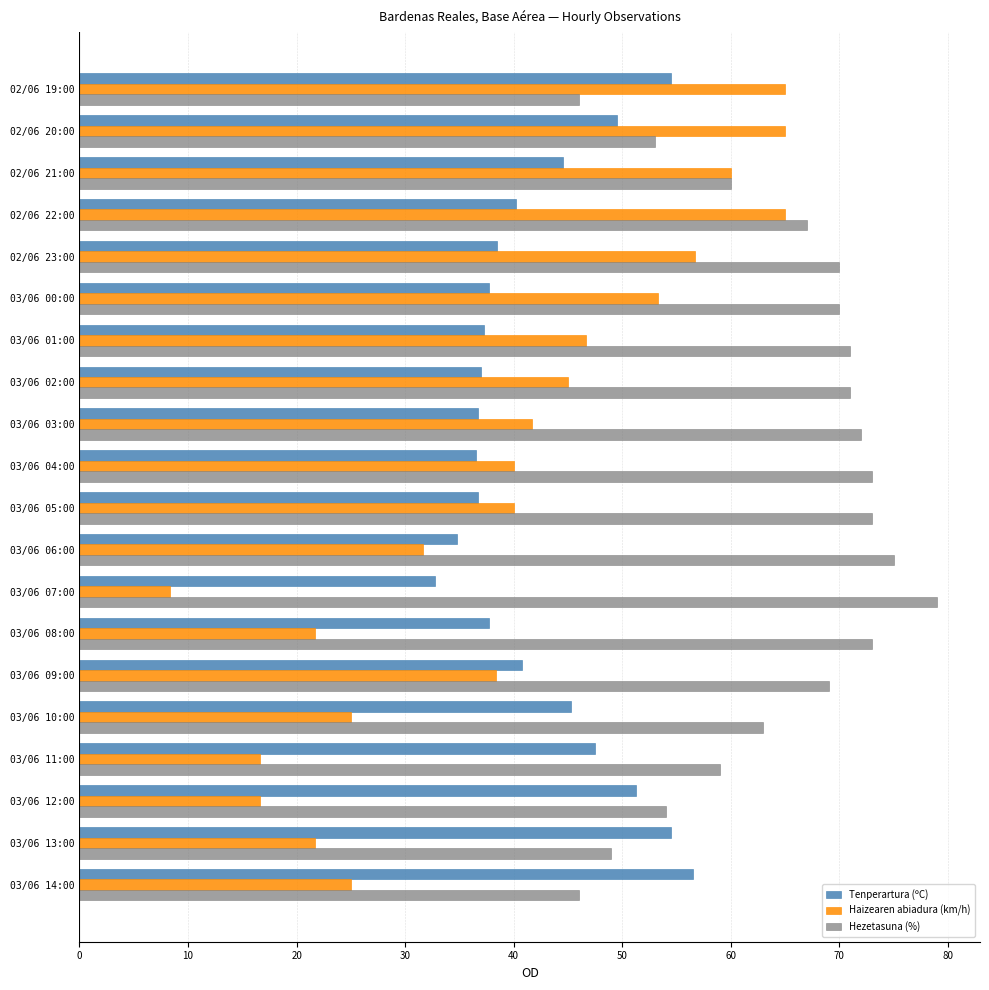

The value of Tenperartura (ºC) at 02/06 20:00 is 49.5. True or false?

True